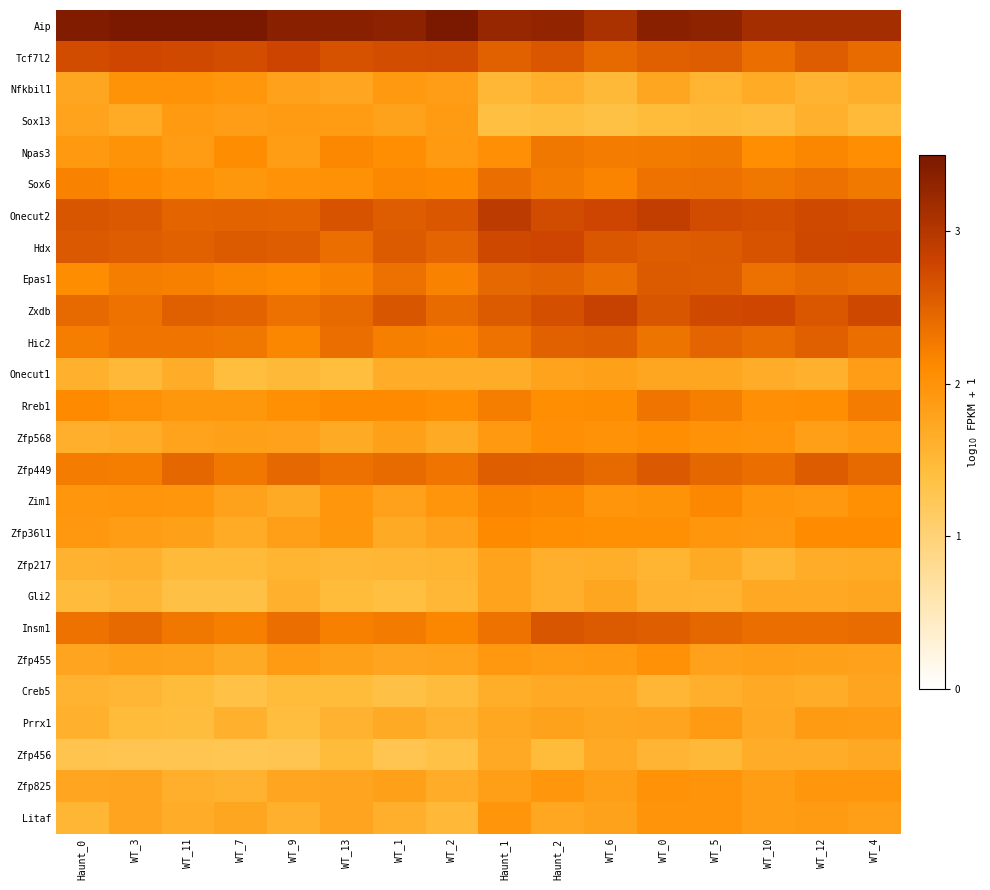

Reading right to left, transcribe all the data shown in this chart.

Aip: WT_4=3.1	WT_12=3.1	WT_10=3.1	WT_5=3.3	WT_0=3.4	WT_6=3.1	Haunt_2=3.3	Haunt_1=3.3	WT_2=3.6	WT_1=3.3	WT_13=3.4	WT_9=3.4	WT_7=3.5	WT_11=3.5	WT_3=3.6	Haunt_0=3.4
Tcf7l2: WT_4=2.4	WT_12=2.5	WT_10=2.4	WT_5=2.5	WT_0=2.5	WT_6=2.4	Haunt_2=2.6	Haunt_1=2.5	WT_2=2.7	WT_1=2.7	WT_13=2.7	WT_9=2.8	WT_7=2.7	WT_11=2.7	WT_3=2.8	Haunt_0=2.7
Nfkbil1: WT_4=1.6	WT_12=1.6	WT_10=1.7	WT_5=1.5	WT_0=1.7	WT_6=1.5	Haunt_2=1.6	Haunt_1=1.5	WT_2=1.9	WT_1=1.9	WT_13=1.8	WT_9=1.8	WT_7=2.0	WT_11=2.0	WT_3=2.0	Haunt_0=1.7
Sox13: WT_4=1.5	WT_12=1.6	WT_10=1.4	WT_5=1.5	WT_0=1.5	WT_6=1.4	Haunt_2=1.4	Haunt_1=1.4	WT_2=1.9	WT_1=1.8	WT_13=1.9	WT_9=1.9	WT_7=1.8	WT_11=1.9	WT_3=1.7	Haunt_0=1.8
Npas3: WT_4=2.1	WT_12=2.2	WT_10=2.1	WT_5=2.3	WT_0=2.3	WT_6=2.3	Haunt_2=2.3	Haunt_1=2.0	WT_2=1.9	WT_1=2.1	WT_13=2.1	WT_9=1.9	WT_7=2.1	WT_11=1.9	WT_3=2.0	Haunt_0=1.9
Sox6: WT_4=2.3	WT_12=2.4	WT_10=2.3	WT_5=2.4	WT_0=2.3	WT_6=2.2	Haunt_2=2.3	Haunt_1=2.4	WT_2=2.1	WT_1=2.1	WT_13=2.0	WT_9=2.0	WT_7=1.9	WT_11=2.0	WT_3=2.1	Haunt_0=2.2
Onecut2: WT_4=2.7	WT_12=2.7	WT_10=2.7	WT_5=2.7	WT_0=2.9	WT_6=2.8	Haunt_2=2.7	Haunt_1=2.9	WT_2=2.6	WT_1=2.6	WT_13=2.6	WT_9=2.5	WT_7=2.5	WT_11=2.5	WT_3=2.6	Haunt_0=2.6
Hdx: WT_4=2.8	WT_12=2.8	WT_10=2.6	WT_5=2.6	WT_0=2.5	WT_6=2.6	Haunt_2=2.8	Haunt_1=2.8	WT_2=2.5	WT_1=2.6	WT_13=2.4	WT_9=2.6	WT_7=2.6	WT_11=2.5	WT_3=2.6	Haunt_0=2.6
Epas1: WT_4=2.4	WT_12=2.4	WT_10=2.4	WT_5=2.6	WT_0=2.6	WT_6=2.4	Haunt_2=2.5	Haunt_1=2.4	WT_2=2.2	WT_1=2.4	WT_13=2.2	WT_9=2.1	WT_7=2.1	WT_11=2.2	WT_3=2.2	Haunt_0=2.1
Zxdb: WT_4=2.8	WT_12=2.6	WT_10=2.8	WT_5=2.7	WT_0=2.6	WT_6=2.8	Haunt_2=2.7	Haunt_1=2.6	WT_2=2.4	WT_1=2.6	WT_13=2.4	WT_9=2.4	WT_7=2.5	WT_11=2.5	WT_3=2.4	Haunt_0=2.4
Hic2: WT_4=2.4	WT_12=2.5	WT_10=2.4	WT_5=2.5	WT_0=2.3	WT_6=2.5	Haunt_2=2.5	Haunt_1=2.3	WT_2=2.2	WT_1=2.2	WT_13=2.4	WT_9=2.2	WT_7=2.3	WT_11=2.3	WT_3=2.3	Haunt_0=2.2
Onecut1: WT_4=1.8	WT_12=1.6	WT_10=1.7	WT_5=1.7	WT_0=1.7	WT_6=1.8	Haunt_2=1.8	Haunt_1=1.7	WT_2=1.6	WT_1=1.7	WT_13=1.4	WT_9=1.5	WT_7=1.4	WT_11=1.7	WT_3=1.5	Haunt_0=1.6
Rreb1: WT_4=2.2	WT_12=2.1	WT_10=2.0	WT_5=2.2	WT_0=2.3	WT_6=2.1	Haunt_2=2.1	Haunt_1=2.2	WT_2=2.1	WT_1=2.1	WT_13=2.1	WT_9=2.1	WT_7=1.9	WT_11=1.9	WT_3=2.0	Haunt_0=2.1
Zfp568: WT_4=1.9	WT_12=1.8	WT_10=2.0	WT_5=2.0	WT_0=2.1	WT_6=2.0	Haunt_2=2.0	Haunt_1=1.9	WT_2=1.7	WT_1=1.8	WT_13=1.7	WT_9=1.8	WT_7=1.8	WT_11=1.8	WT_3=1.7	Haunt_0=1.6
Zfp449: WT_4=2.4	WT_12=2.6	WT_10=2.4	WT_5=2.5	WT_0=2.6	WT_6=2.4	Haunt_2=2.5	Haunt_1=2.5	WT_2=2.3	WT_1=2.4	WT_13=2.4	WT_9=2.4	WT_7=2.3	WT_11=2.5	WT_3=2.2	Haunt_0=2.2
Zim1: WT_4=2.1	WT_12=1.9	WT_10=2.0	WT_5=2.1	WT_0=2.0	WT_6=2.0	Haunt_2=2.1	Haunt_1=2.2	WT_2=2.0	WT_1=1.8	WT_13=2.0	WT_9=1.7	WT_7=1.8	WT_11=2.0	WT_3=2.0	Haunt_0=2.0
Zfp36l1: WT_4=2.1	WT_12=2.1	WT_10=1.9	WT_5=2.0	WT_0=2.1	WT_6=2.1	Haunt_2=2.1	Haunt_1=2.1	WT_2=1.8	WT_1=1.7	WT_13=1.9	WT_9=1.8	WT_7=1.7	WT_11=1.8	WT_3=1.9	Haunt_0=1.9
Zfp217: WT_4=1.7	WT_12=1.7	WT_10=1.5	WT_5=1.7	WT_0=1.5	WT_6=1.6	Haunt_2=1.6	Haunt_1=1.8	WT_2=1.6	WT_1=1.5	WT_13=1.5	WT_9=1.6	WT_7=1.5	WT_11=1.5	WT_3=1.6	Haunt_0=1.6
Gli2: WT_4=1.7	WT_12=1.7	WT_10=1.7	WT_5=1.6	WT_0=1.6	WT_6=1.7	Haunt_2=1.6	Haunt_1=1.8	WT_2=1.5	WT_1=1.4	WT_13=1.5	WT_9=1.6	WT_7=1.4	WT_11=1.4	WT_3=1.5	Haunt_0=1.4
Insm1: WT_4=2.4	WT_12=2.4	WT_10=2.4	WT_5=2.5	WT_0=2.5	WT_6=2.6	Haunt_2=2.6	Haunt_1=2.3	WT_2=2.2	WT_1=2.3	WT_13=2.2	WT_9=2.4	WT_7=2.2	WT_11=2.3	WT_3=2.4	Haunt_0=2.3
Zfp455: WT_4=1.8	WT_12=1.8	WT_10=1.8	WT_5=1.8	WT_0=2.0	WT_6=1.9	Haunt_2=1.9	Haunt_1=1.9	WT_2=1.8	WT_1=1.8	WT_13=1.8	WT_9=1.9	WT_7=1.7	WT_11=1.8	WT_3=1.8	Haunt_0=1.8
Creb5: WT_4=1.8	WT_12=1.7	WT_10=1.7	WT_5=1.6	WT_0=1.5	WT_6=1.7	Haunt_2=1.7	Haunt_1=1.6	WT_2=1.4	WT_1=1.4	WT_13=1.5	WT_9=1.5	WT_7=1.3	WT_11=1.5	WT_3=1.5	Haunt_0=1.6
Prrx1: WT_4=1.9	WT_12=1.9	WT_10=1.7	WT_5=1.9	WT_0=1.8	WT_6=1.7	Haunt_2=1.8	Haunt_1=1.7	WT_2=1.6	WT_1=1.7	WT_13=1.6	WT_9=1.4	WT_7=1.6	WT_11=1.4	WT_3=1.5	Haunt_0=1.6
Zfp456: WT_4=1.7	WT_12=1.6	WT_10=1.7	WT_5=1.5	WT_0=1.5	WT_6=1.7	Haunt_2=1.5	Haunt_1=1.7	WT_2=1.3	WT_1=1.3	WT_13=1.5	WT_9=1.3	WT_7=1.3	WT_11=1.3	WT_3=1.3	Haunt_0=1.3
Zfp825: WT_4=2.0	WT_12=2.0	WT_10=1.9	WT_5=2.0	WT_0=2.0	WT_6=1.8	Haunt_2=2.0	Haunt_1=1.8	WT_2=1.7	WT_1=1.8	WT_13=1.8	WT_9=1.8	WT_7=1.6	WT_11=1.6	WT_3=1.8	Haunt_0=1.8
Litaf: WT_4=1.8	WT_12=1.9	WT_10=1.9	WT_5=2.0	WT_0=2.0	WT_6=1.8	Haunt_2=1.7	Haunt_1=2.0	WT_2=1.5	WT_1=1.6	WT_13=1.8	WT_9=1.6	WT_7=1.7	WT_11=1.6	WT_3=1.8	Haunt_0=1.5